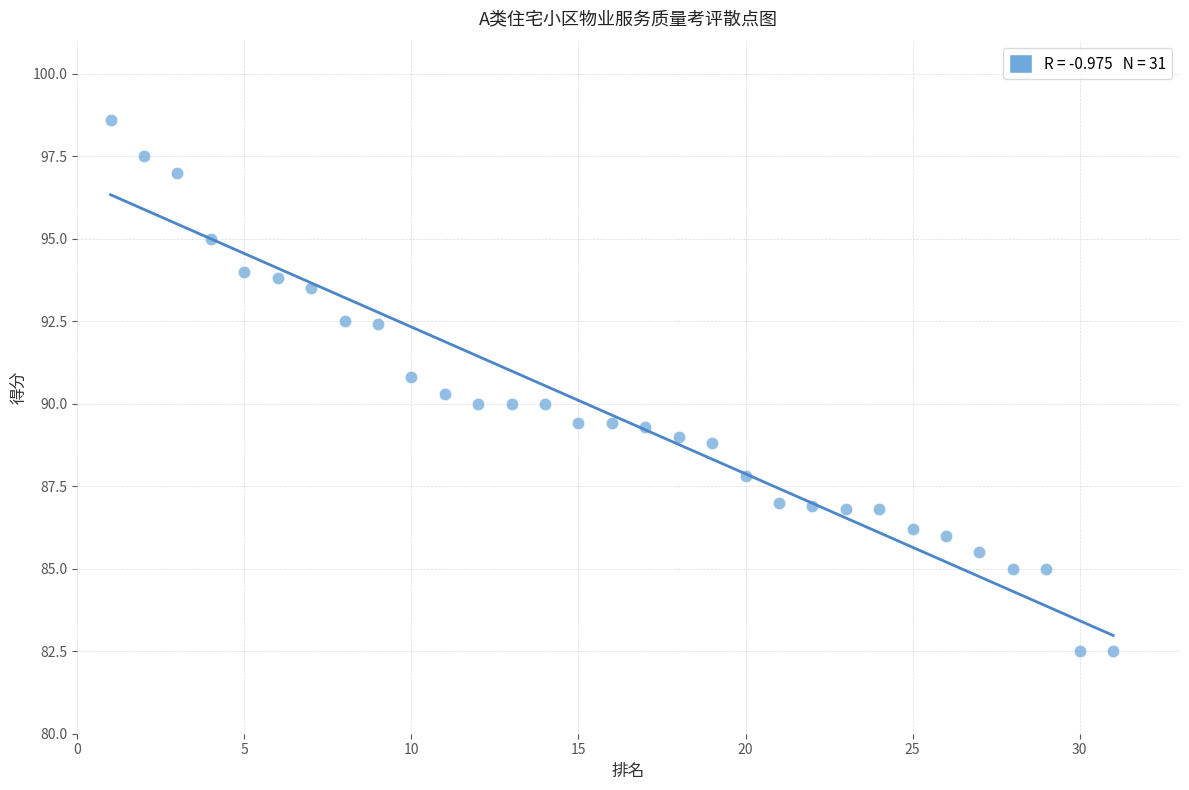

What is the range of Y values (max minus min)?

16.1